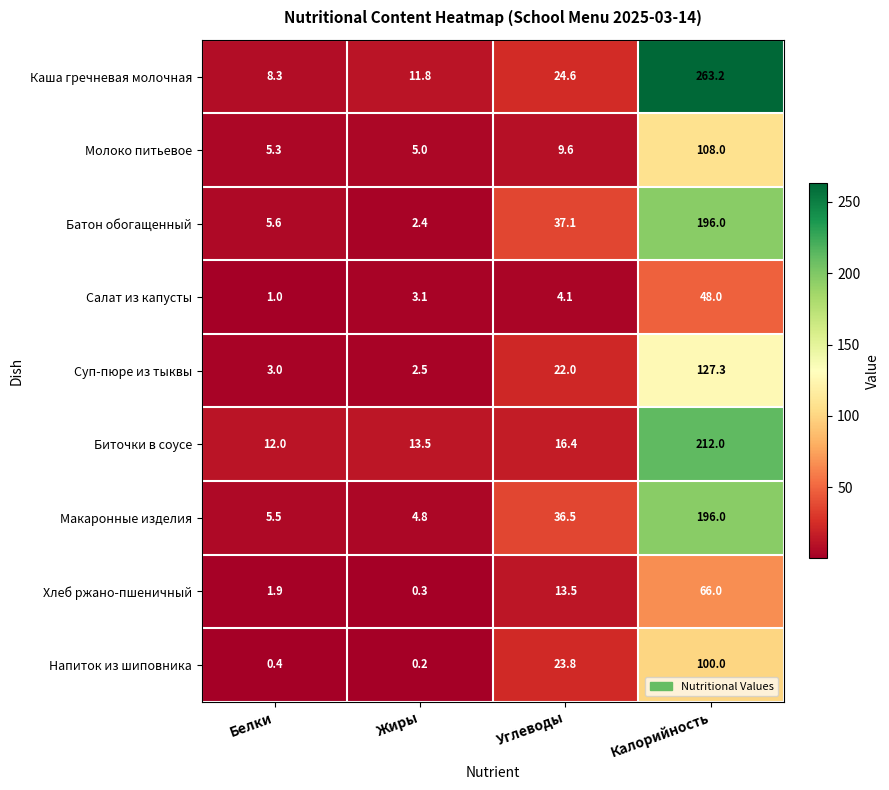

Rank the series at Белки from lowest to highest value.

Напиток из шиповника, Салат из капусты, Хлеб ржано-пшеничный, Суп-пюре из тыквы, Молоко питьевое, Макаронные изделия, Батон обогащенный, Каша гречневая молочная, Биточки в соусе